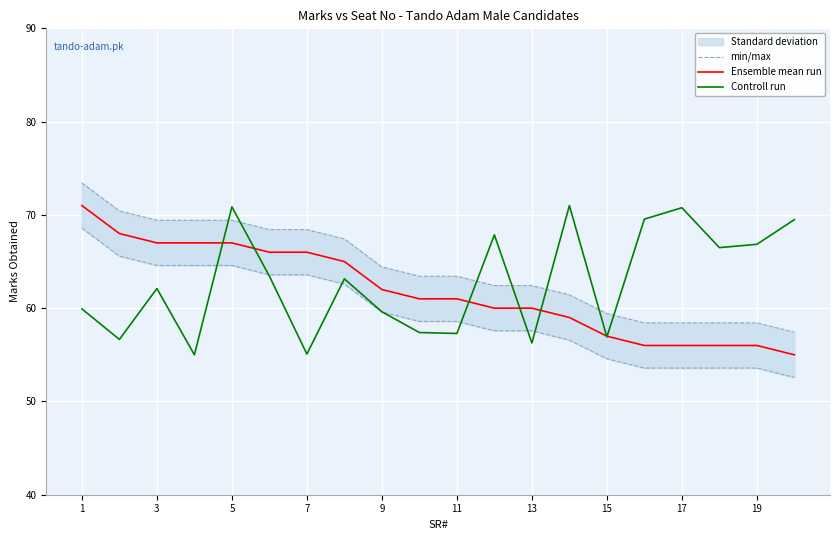

What is the minimum value for Controll run?

55.0